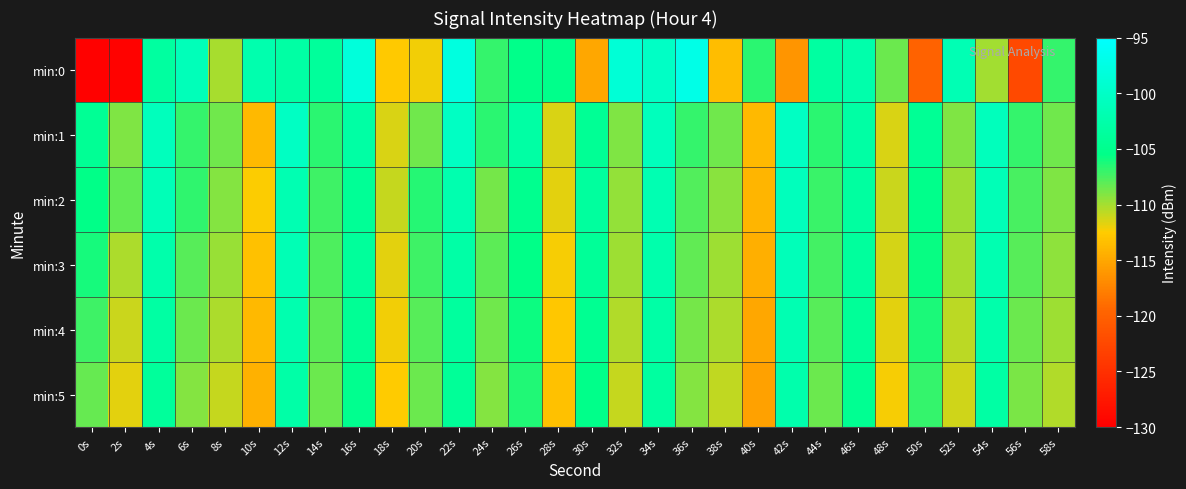

Reading left to right, list all the values displayed in this chart.

min:0: 0s=-129.8	2s=-129.6	4s=-103.4	6s=-101.3	8s=-110.1	10s=-102.2	12s=-103.0	14s=-103.8	16s=-98.3	18s=-112.7	20s=-112.1	22s=-97.8	24s=-107.0	26s=-105.3	28s=-105.2	30s=-115.1	32s=-98.7	34s=-100.1	36s=-97.1	38s=-113.6	40s=-106.6	42s=-116.2	44s=-103.2	46s=-102.5	48s=-108.5	50s=-119.8	52s=-101.6	54s=-110.0	56s=-122.4	58s=-106.9
min:1: 0s=-104.3	2s=-109.1	4s=-101.0	6s=-107.0	8s=-108.6	10s=-113.8	12s=-100.3	14s=-106.7	16s=-103.0	18s=-111.5	20s=-108.6	22s=-100.3	24s=-106.7	26s=-103.0	28s=-111.5	30s=-104.3	32s=-109.1	34s=-101.0	36s=-107.0	38s=-108.6	40s=-113.8	42s=-100.3	44s=-106.7	46s=-103.0	48s=-111.5	50s=-104.3	52s=-109.1	54s=-101.0	56s=-107.0	58s=-108.6
min:2: 0s=-105.5	2s=-108.2	4s=-101.3	6s=-106.8	8s=-109.1	10s=-112.4	12s=-101.8	14s=-107.3	16s=-104.2	18s=-110.9	20s=-106.5	22s=-102.1	24s=-108.7	26s=-104.9	28s=-111.8	30s=-103.6	32s=-109.5	34s=-101.7	36s=-107.8	38s=-109.3	40s=-114.1	42s=-100.9	44s=-107.1	46s=-103.4	48s=-111.0	50s=-105.2	52s=-109.8	54s=-101.4	56s=-107.5	58s=-109.0
min:3: 0s=-106.1	2s=-110.3	4s=-102.5	6s=-107.9	8s=-109.7	10s=-113.2	12s=-101.5	14s=-107.6	16s=-103.8	18s=-111.7	20s=-107.3	22s=-102.9	24s=-108.1	26s=-105.4	28s=-112.3	30s=-104.1	32s=-109.9	34s=-102.3	36s=-108.2	38s=-109.8	40s=-114.5	42s=-101.2	44s=-107.4	46s=-103.7	48s=-111.3	50s=-105.8	52s=-110.1	54s=-101.9	56s=-107.9	58s=-109.4
min:4: 0s=-107.2	2s=-111.0	4s=-103.1	6s=-108.5	8s=-110.2	10s=-113.8	12s=-102.1	14s=-108.0	16s=-104.3	18s=-112.1	20s=-107.9	22s=-103.5	24s=-108.6	26s=-105.9	28s=-112.8	30s=-104.7	32s=-110.4	34s=-102.8	36s=-108.7	38s=-110.3	40s=-115.0	42s=-101.7	44s=-107.9	46s=-104.1	48s=-111.8	50s=-106.3	52s=-110.6	54s=-102.4	56s=-108.4	58s=-109.9
min:5: 0s=-108.3	2s=-111.7	4s=-103.8	6s=-109.2	8s=-110.9	10s=-114.4	12s=-102.7	14s=-108.5	16s=-104.9	18s=-112.6	20s=-108.5	22s=-104.1	24s=-109.2	26s=-106.4	28s=-113.3	30s=-105.3	32s=-110.9	34s=-103.4	36s=-109.2	38s=-110.8	40s=-115.5	42s=-102.3	44s=-108.4	46s=-104.6	48s=-112.3	50s=-106.9	52s=-111.2	54s=-103.0	56s=-108.9	58s=-110.4